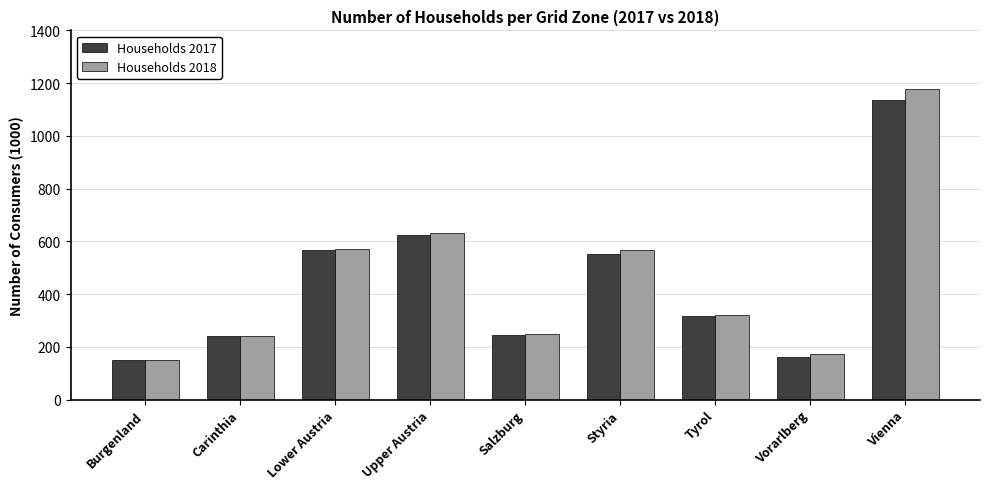

What position from the left is Lower Austria?

3